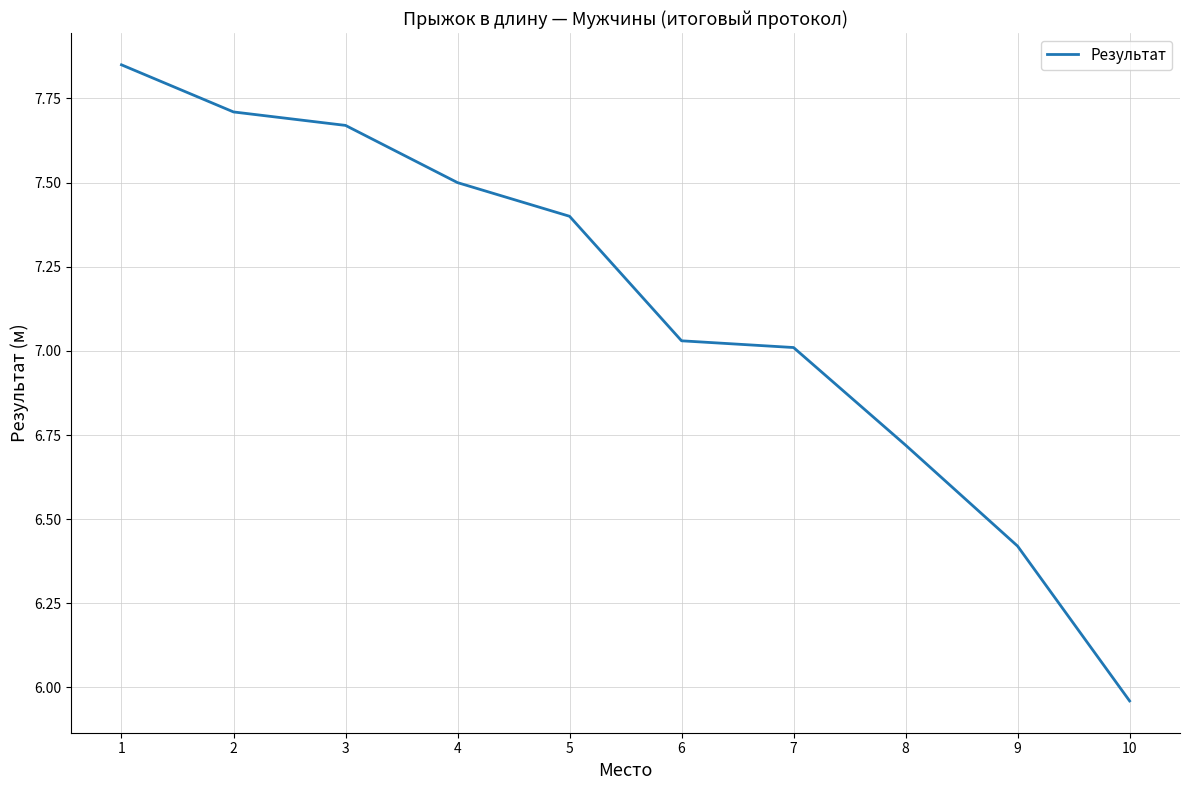

What is the ratio of the value at 1 to the value at 5?

1.1